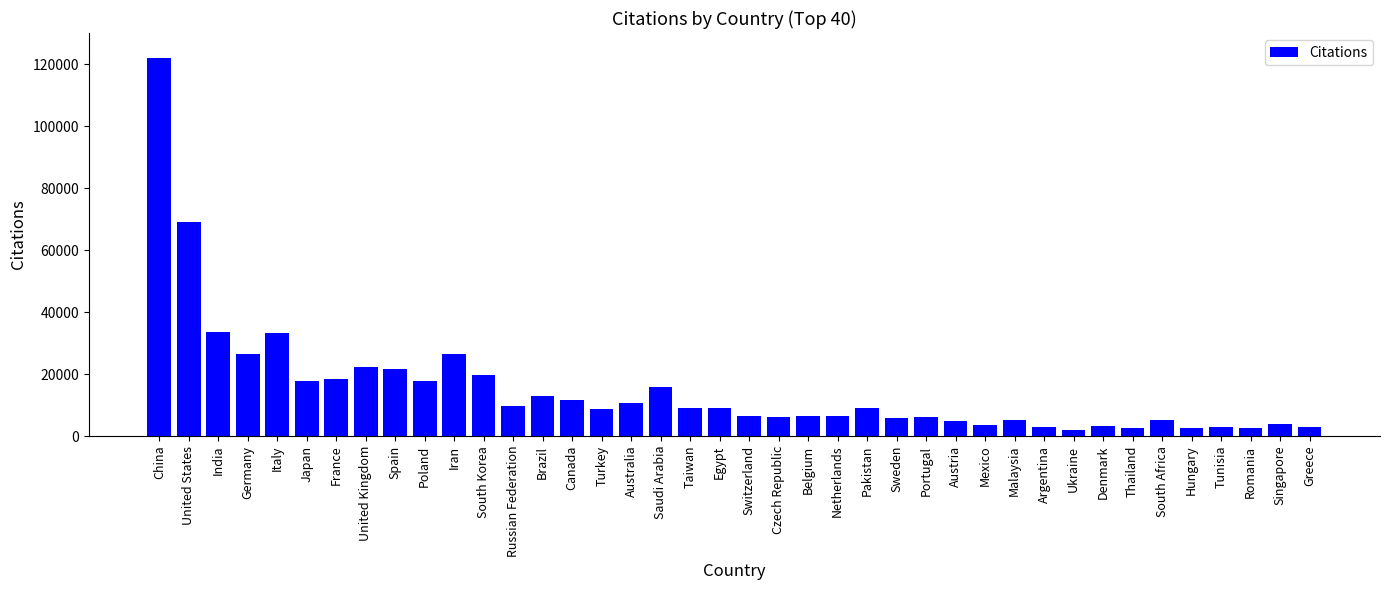

Are the bars grouped side by side (vs. stacked)?

No